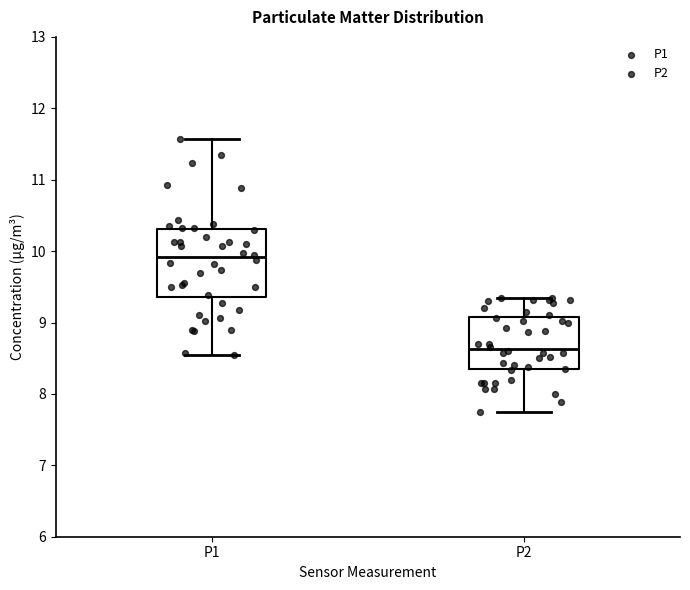

Reading left to right, read every box against the y-axis: the position of its median line, the range the box covers, and the ends of its whiskers. The values are not printed on the chart, so give them approximately, as read against the axis.

P1: median 9.9, box 9.4 to 10.3, whiskers 8.6 to 11.6
P2: median 8.6, box 8.3 to 9.1, whiskers 7.8 to 9.4